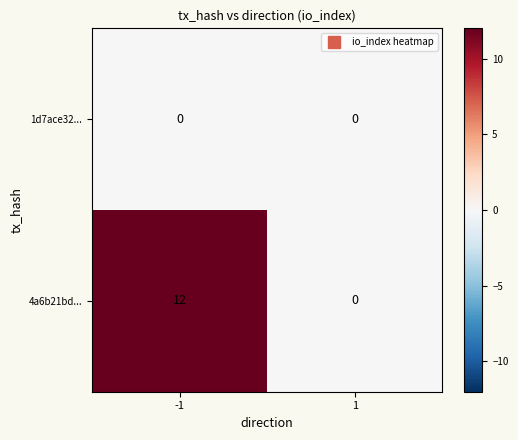

Which series changed the most between -1 and 1?

4a6b21bd...